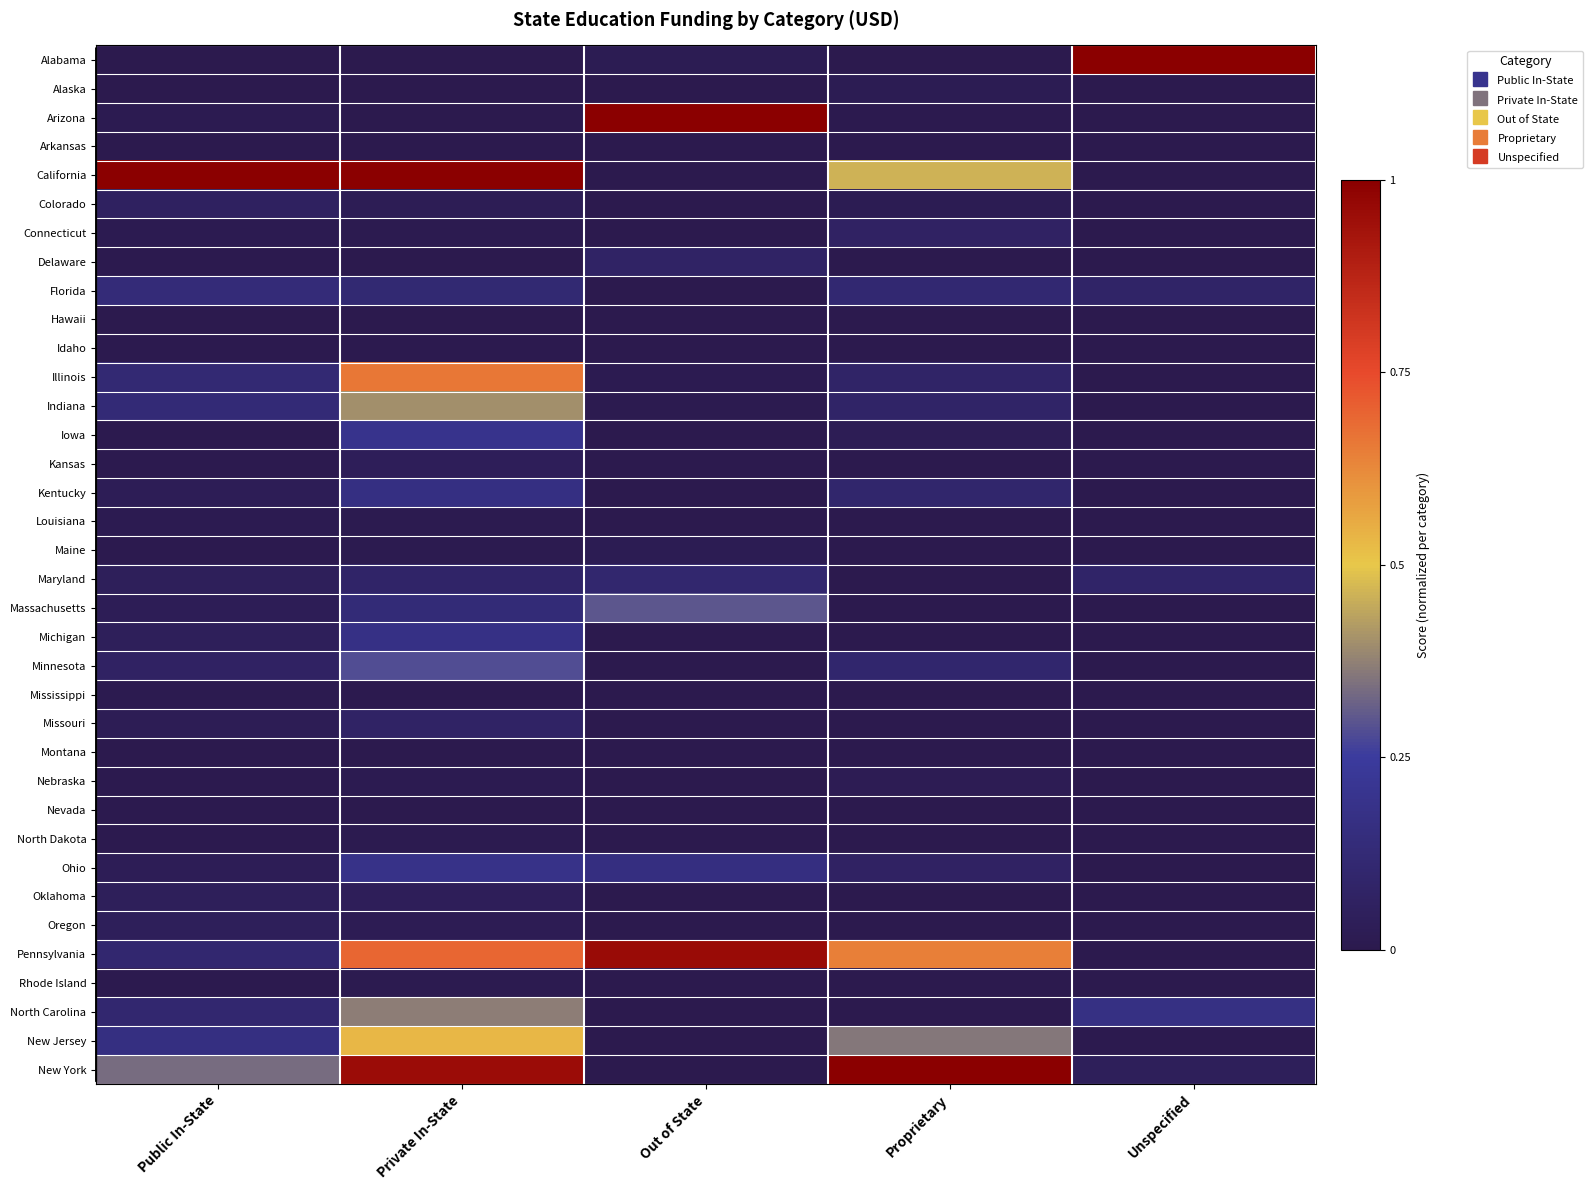

At which category is the sum across all series the highest?

Private In-State